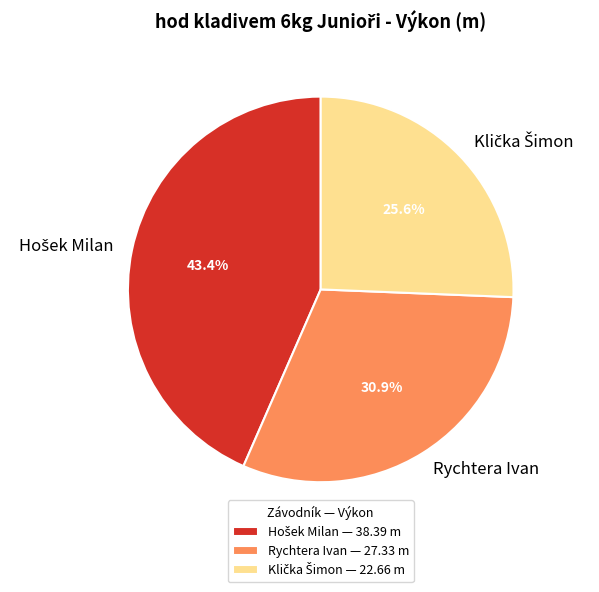

To the nearest percent, what is the difference between the largest and smallest slice percentages?

18%